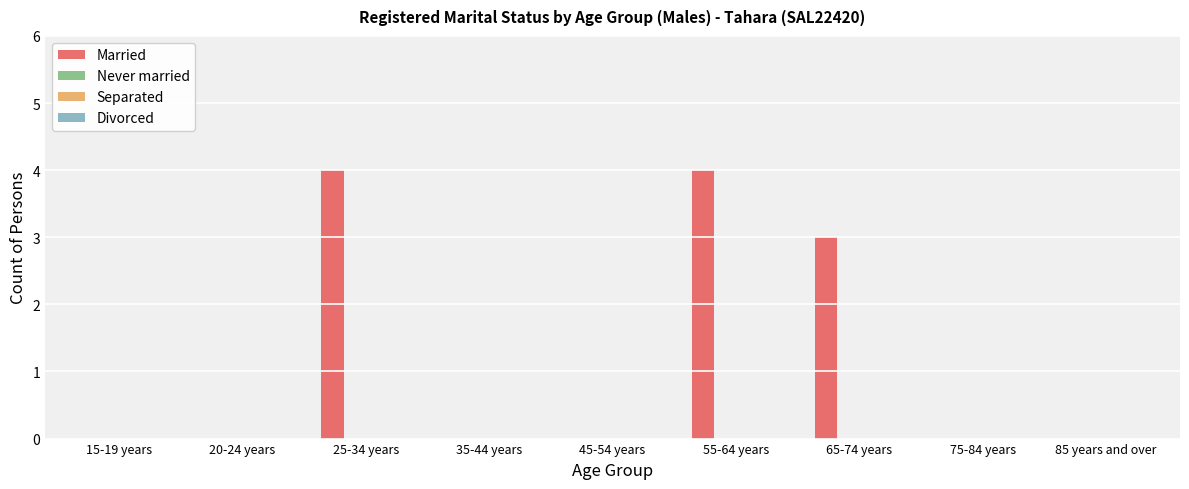

What is the sum of all values?

11